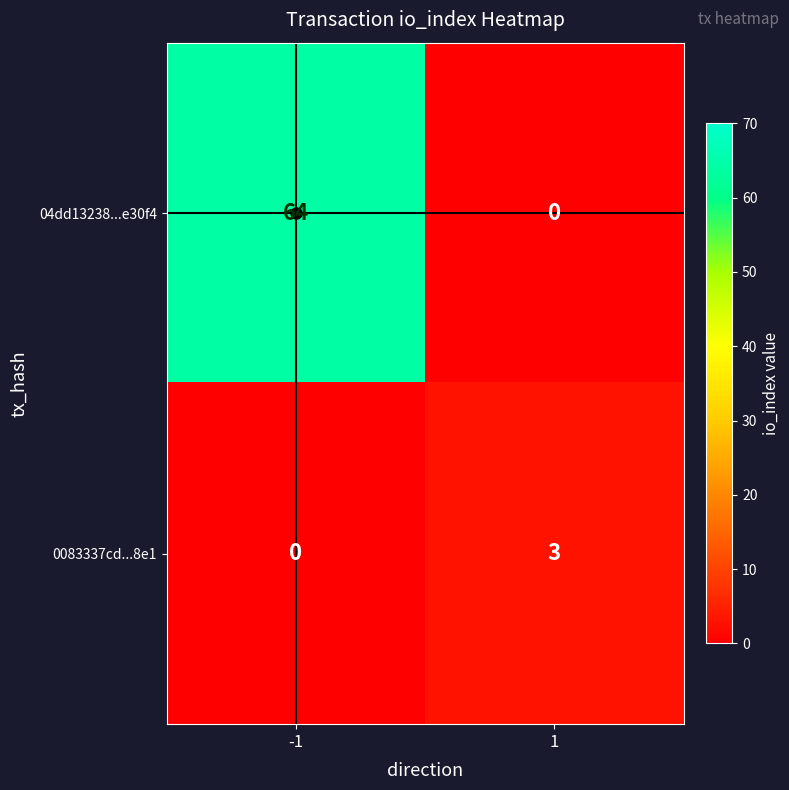

What is the total value across all series at -1?

64